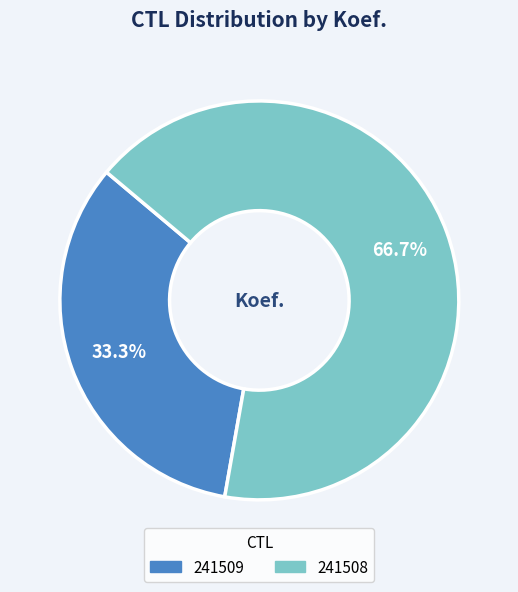

Is there a majority slice in this chart?

Yes